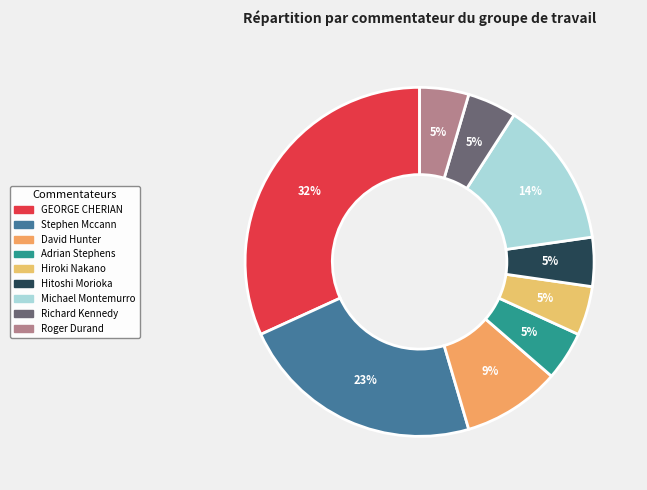

Rank the categories by value from highest to lowest.

GEORGE CHERIAN, Stephen Mccann, Michael Montemurro, David Hunter, Adrian Stephens, Hiroki Nakano, Hitoshi Morioka, Richard Kennedy, Roger Durand